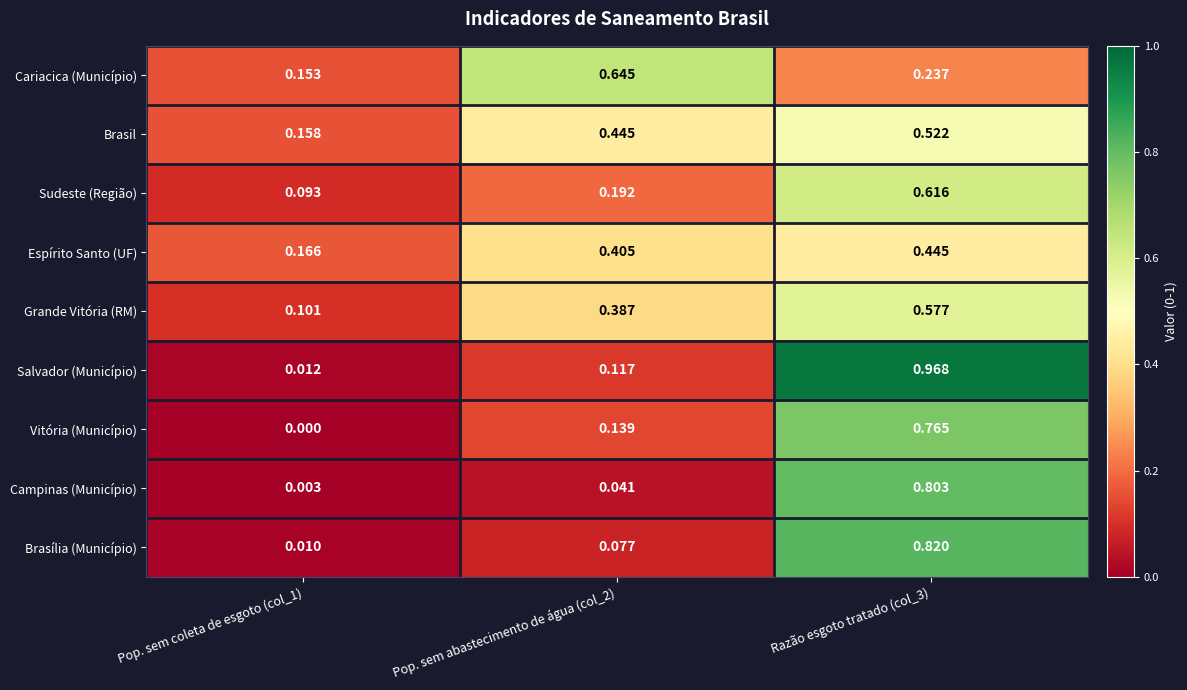

Rank the series by their maximum value, from highest to lowest.

Salvador (Município), Brasília (Município), Campinas (Município), Vitória (Município), Cariacica (Município), Sudeste (Região), Grande Vitória (RM), Brasil, Espírito Santo (UF)